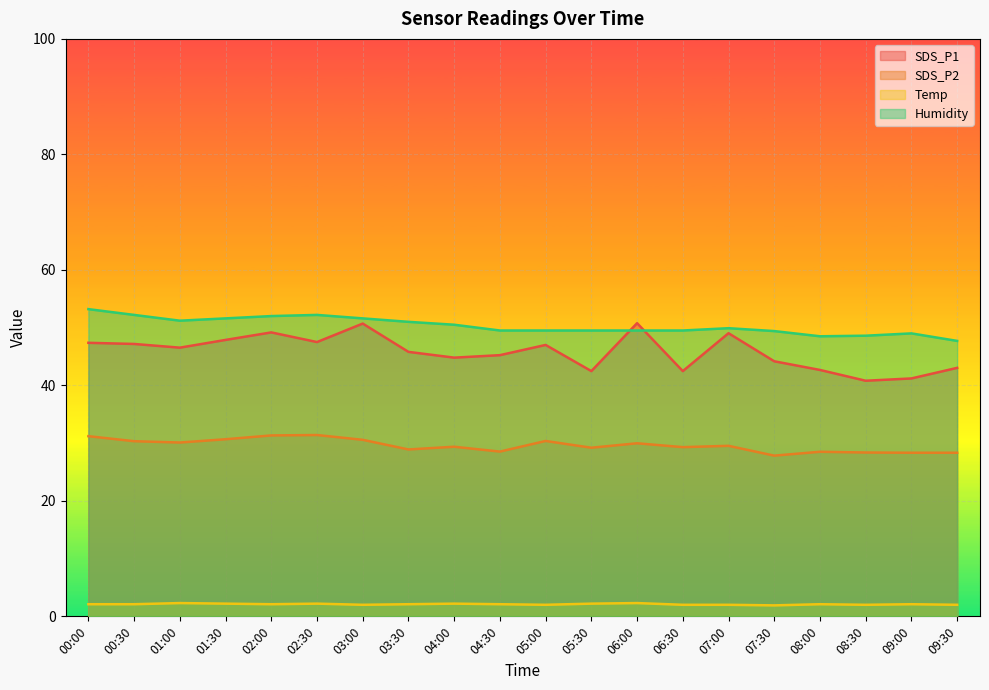

The Temp series shows 2.8 at 07:30. True or false?

False